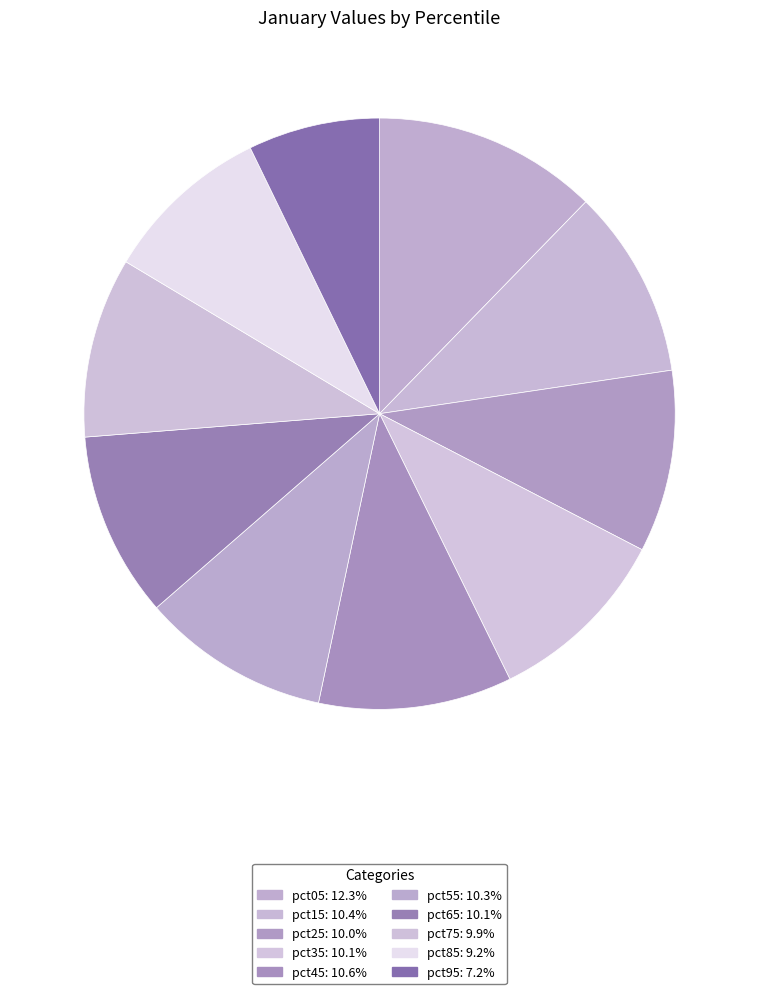

Approximately how many times larger is the value at pct55 compared to pct35?

1.0